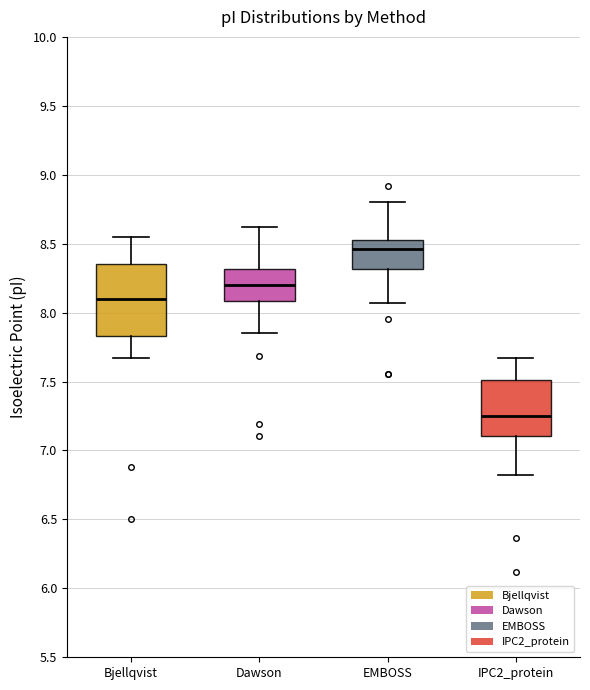

Which box's median line is the lowest?

IPC2_protein